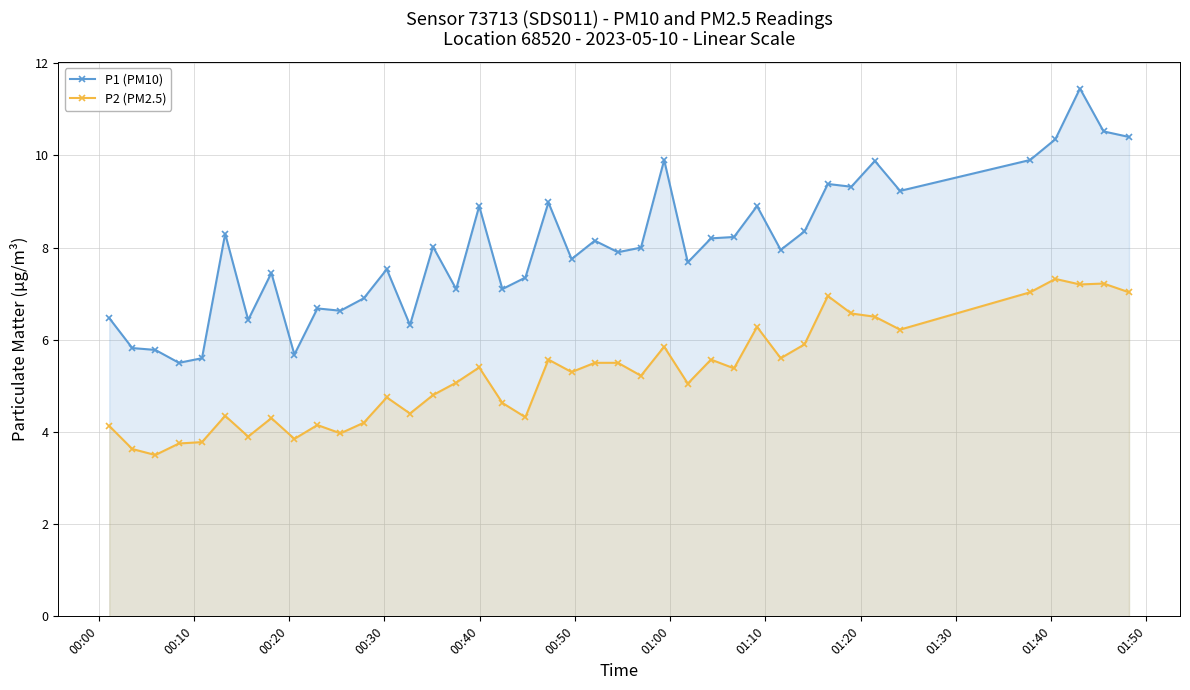

Reading left to right, list all the values displayed in this chart.

P1 (PM10): 6.5	5.8	5.8	5.5	5.6	8.3	6.4	7.5	5.7	6.7	6.6	6.9	7.5	6.3	8.0	7.1	8.9	7.1	7.3	9.0	7.8	8.2	7.9	8.0	9.9	7.7	8.2	8.2	8.9	8.0	8.3	9.4	9.3	9.9	9.2	9.9	10.3	11.4	10.5	10.4
P2 (PM2.5): 4.1	3.6	3.5	3.8	3.8	4.3	3.9	4.3	3.9	4.2	4.0	4.2	4.8	4.4	4.8	5.1	5.4	4.6	4.3	5.6	5.3	5.5	5.5	5.2	5.8	5.0	5.6	5.4	6.3	5.6	5.9	7.0	6.6	6.5	6.2	7.0	7.3	7.2	7.2	7.0